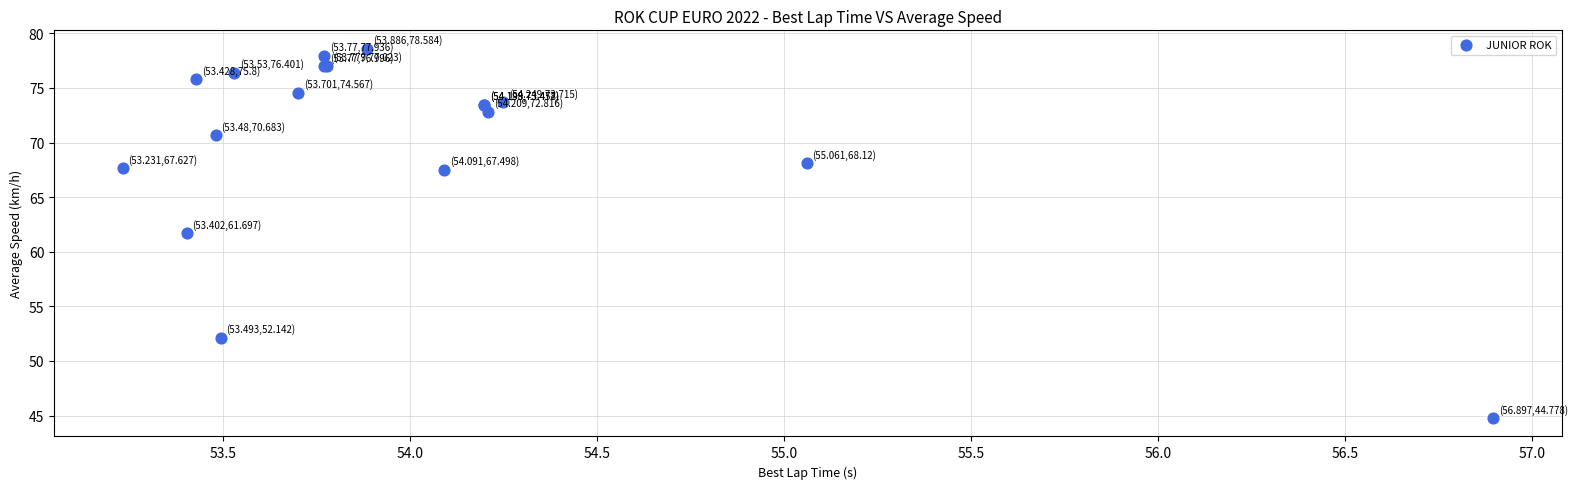

What Y value in the scatter plot is closest to 61?

61.7